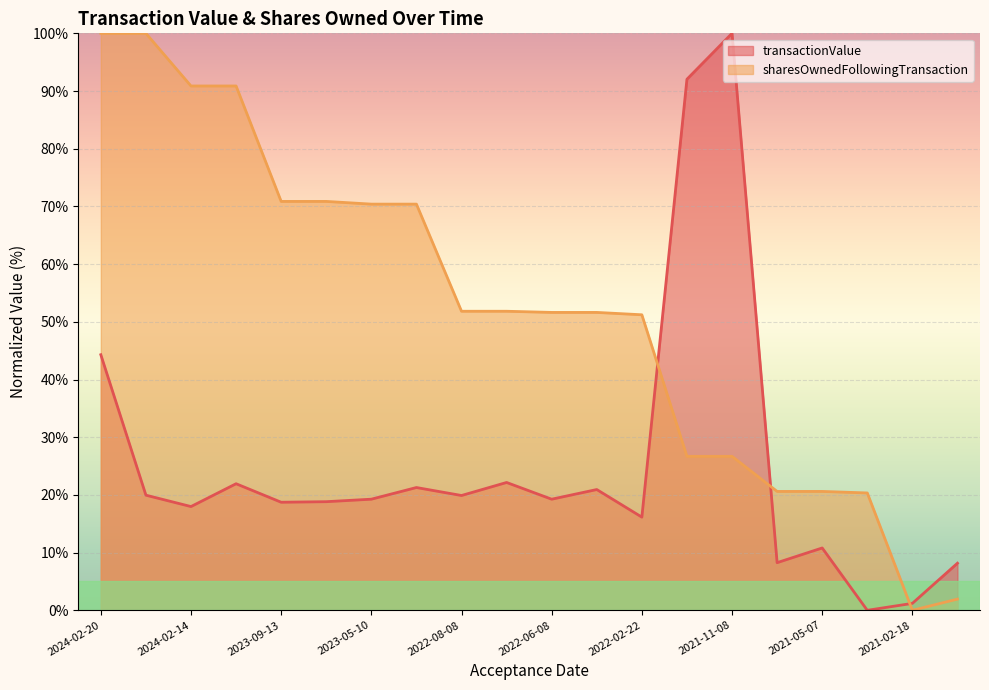

What is the average value of the sharesOwnedFollowingTransaction (line) series?

52.0